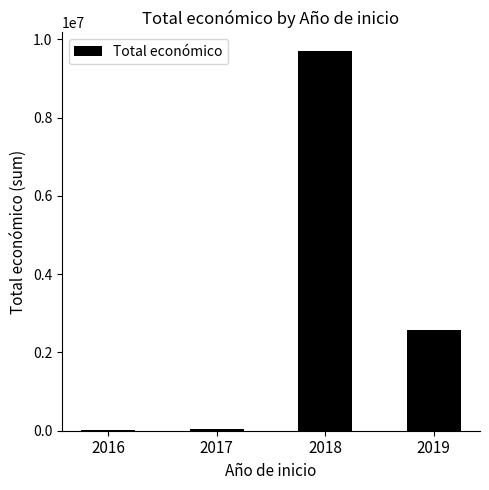

What is the greatest value displayed?

9695890